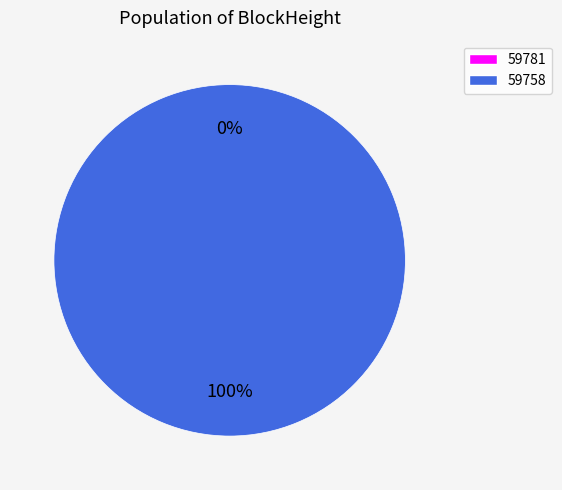

What percentage is the 59758 slice, to the nearest percent?

100%